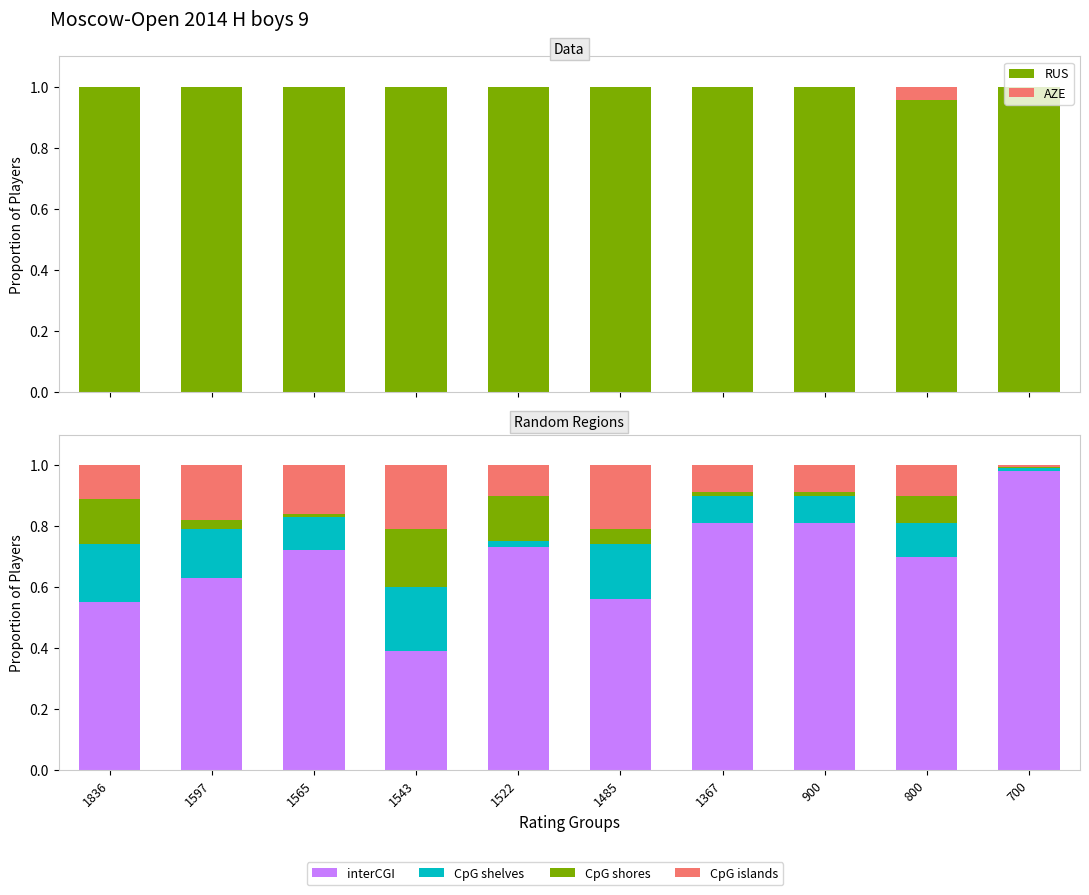

Which has a higher value, 1522 or 1485?

1522